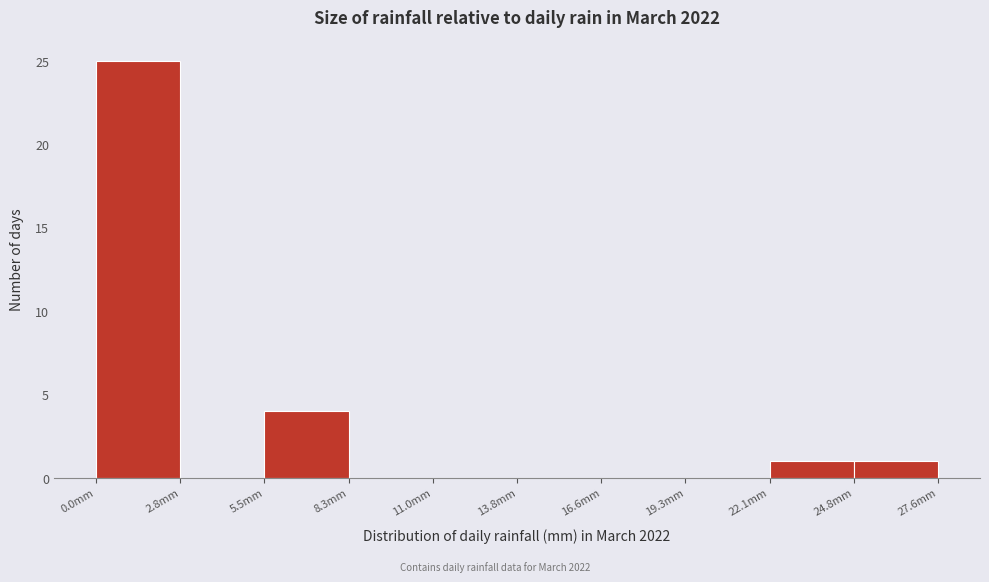

Over which range of the x-axis is the bar tallest?

0.0 to 3.0